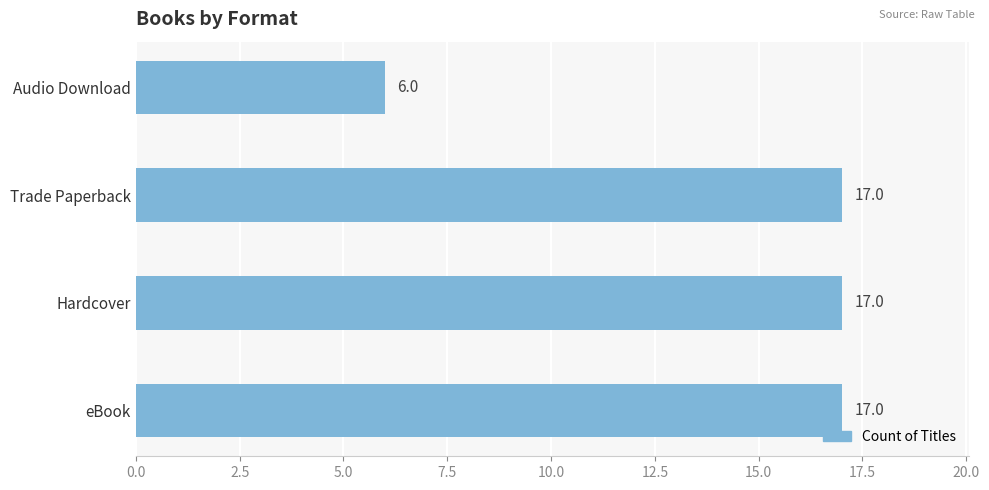

Which has a higher value, eBook or Audio Download?

eBook